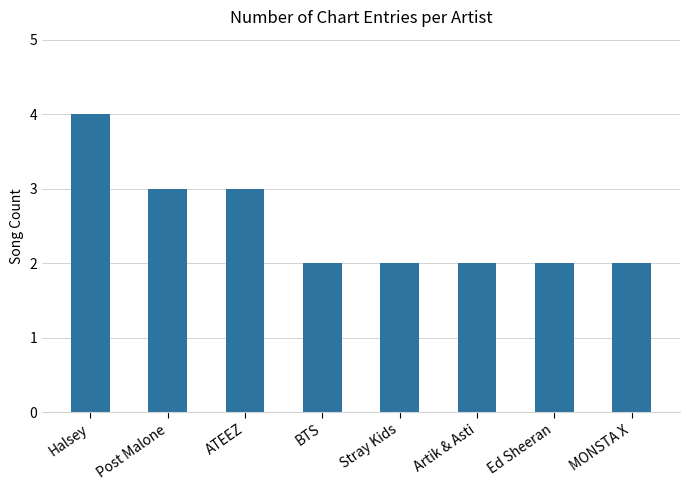

What position from the left is Post Malone?

2